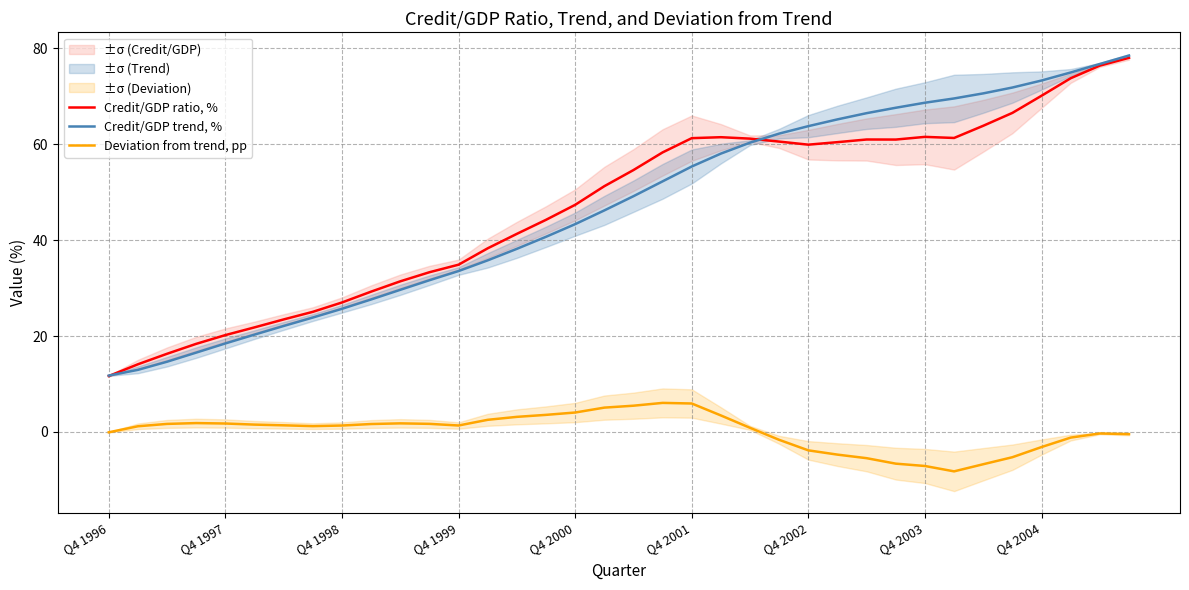

What are all the series names shown in the legend?

Credit/GDP ratio, %, Credit/GDP trend, %, Deviation from trend, pp